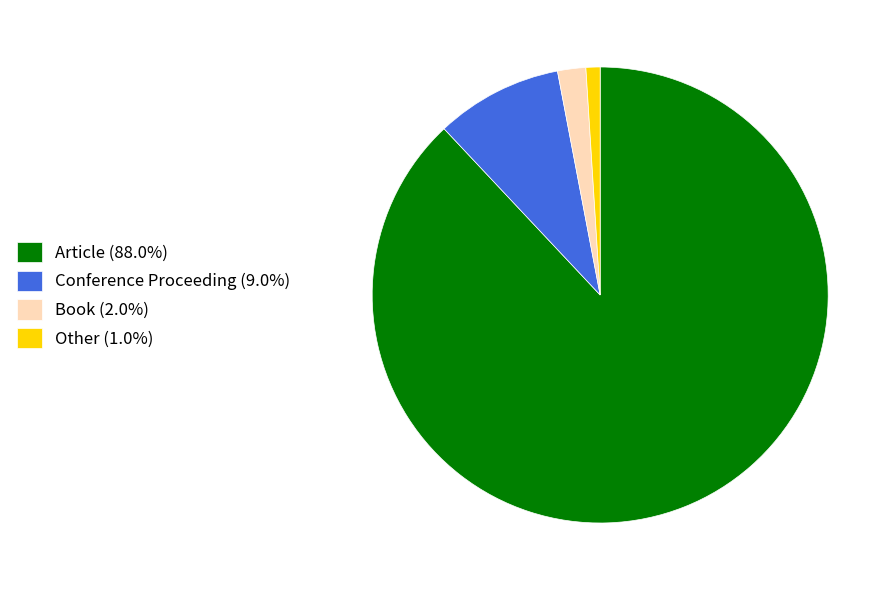

Do Article (88.0%) and Book (2.0%) together represent more than half of the pie?

Yes